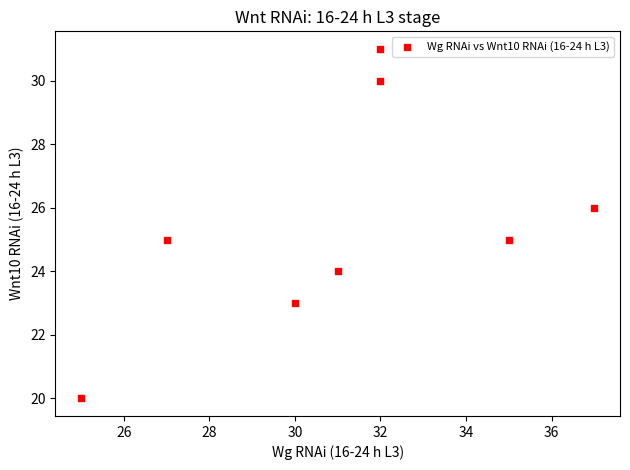

What is the average X value?

31